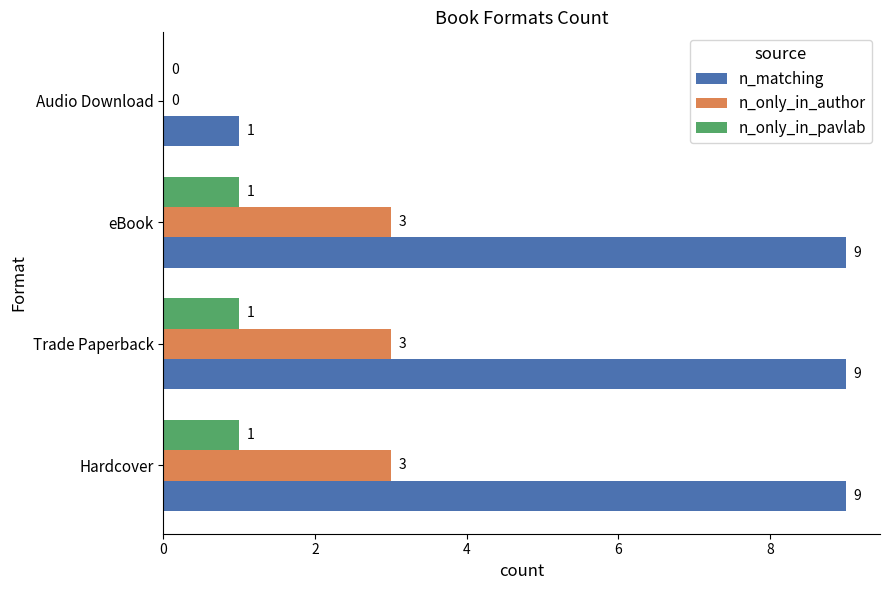

Is it true that n_only_in_author equals 4 at eBook?

False